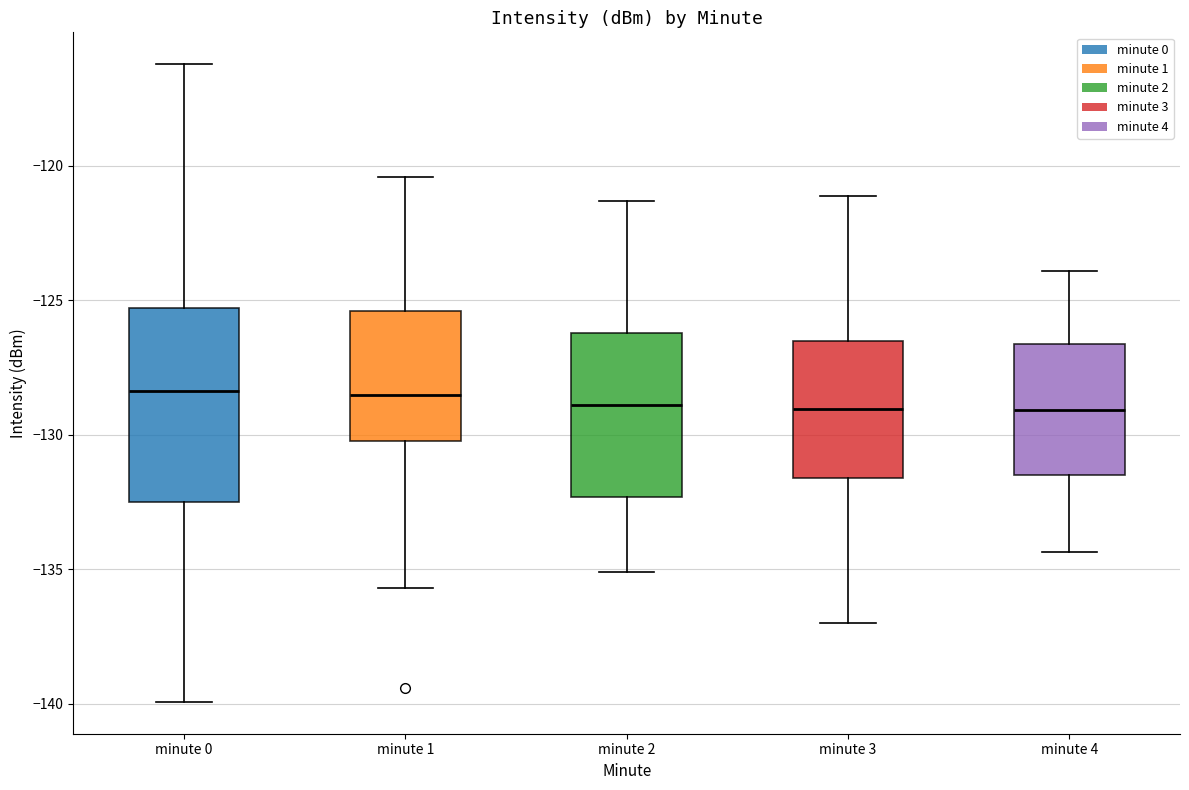

Reading left to right, transcribe this box plot: for each box, give where its median line is, the range the box spans, and where its two whiskers end, as read against the y-axis. The values are not printed on the chart, so give them approximately, as read against the axis.

minute 0: median -128.5, box -132.5 to -125.5, whiskers -140.0 to -116.0
minute 1: median -128.5, box -130.0 to -125.5, whiskers -135.5 to -120.5
minute 2: median -129.0, box -132.5 to -126.0, whiskers -135.0 to -121.5
minute 3: median -129.0, box -131.5 to -126.5, whiskers -137.0 to -121.0
minute 4: median -129.0, box -131.5 to -126.5, whiskers -134.5 to -124.0